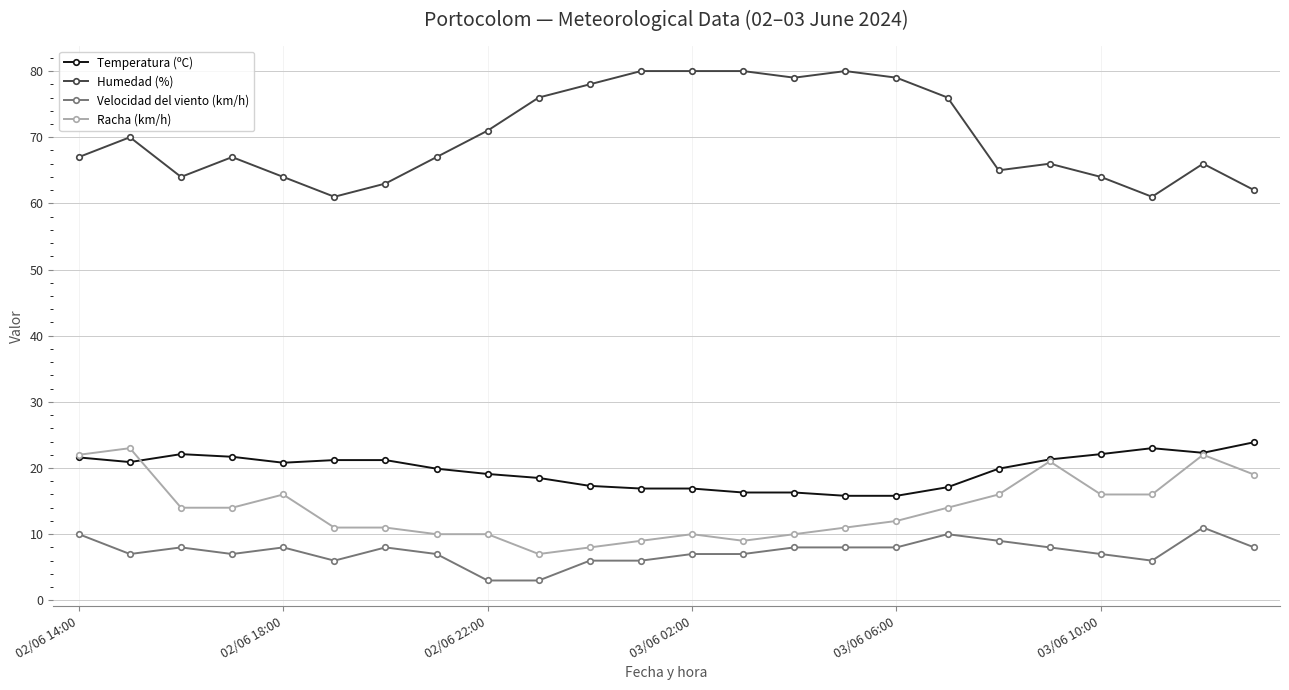

Is this an area chart (filled region under the line)?

No